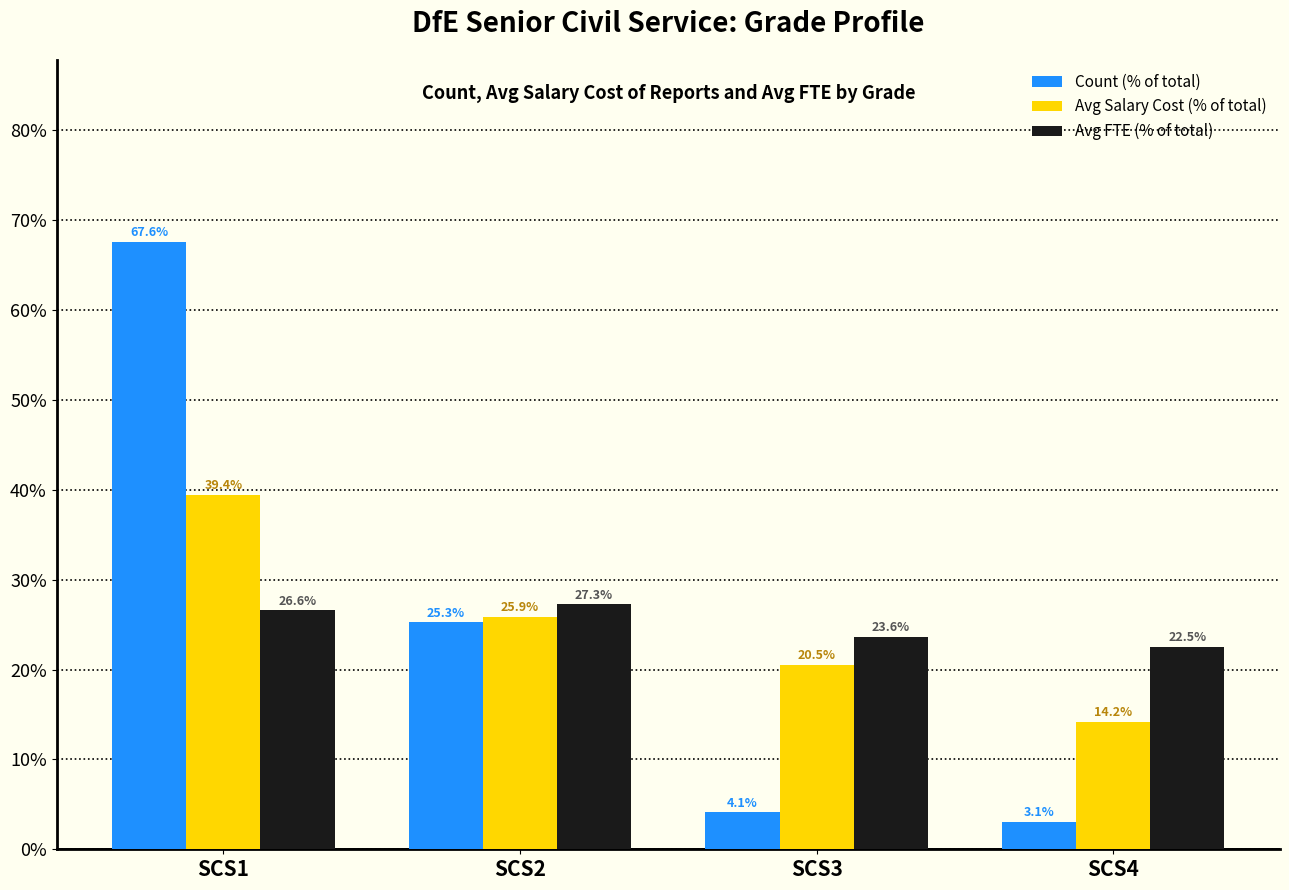

How many bars are there in total?

12